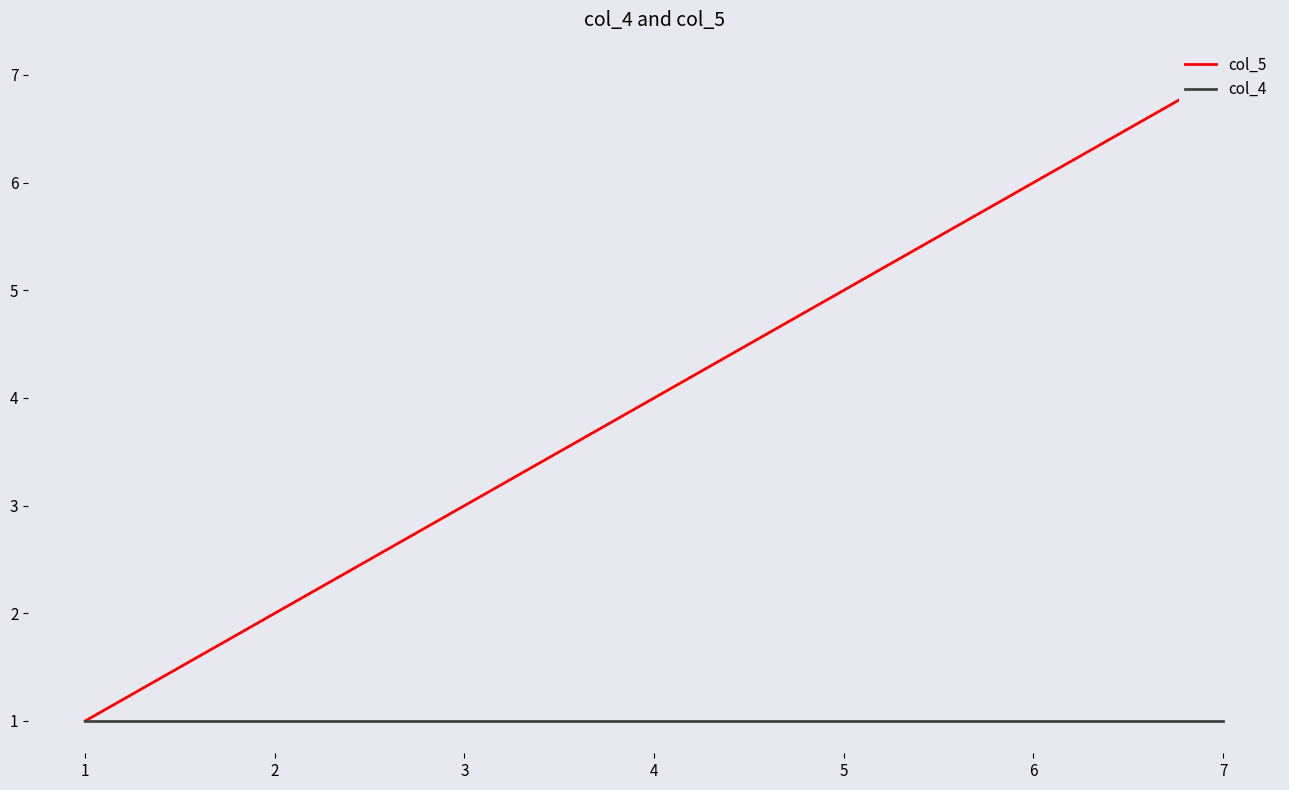

List the series in order of their overall mean, highest first.

col_5, col_4